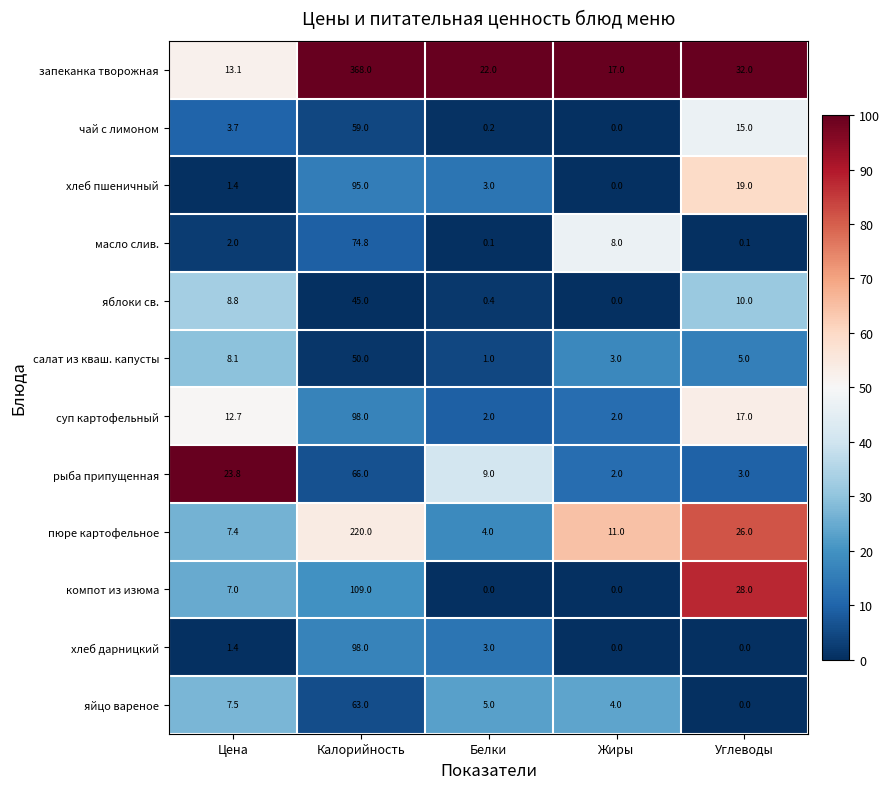

What is the difference between the maximum and minimum values in the пюре картофельное series?

216.0